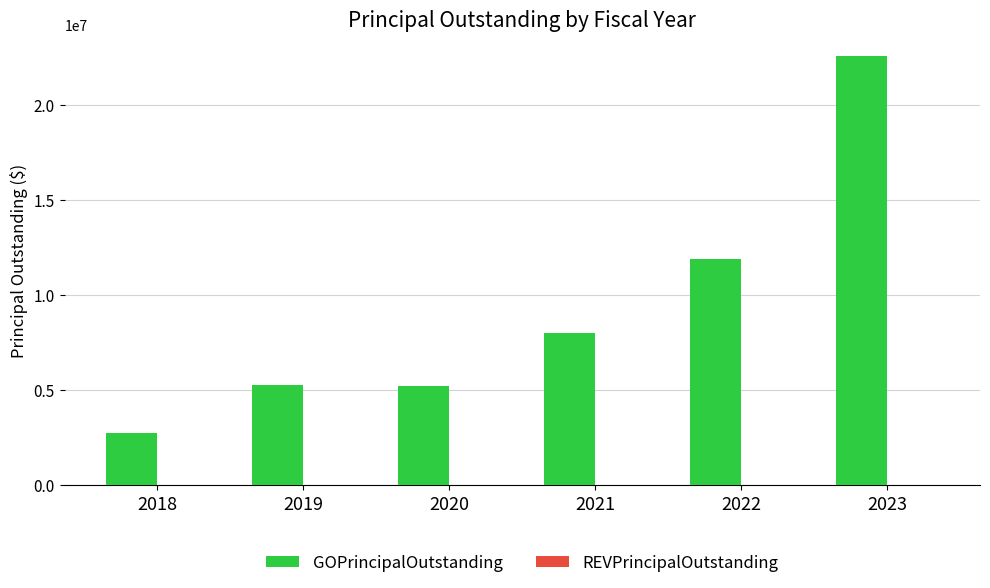

What is the approximate value at 2021, to the nearest 100?

7995000